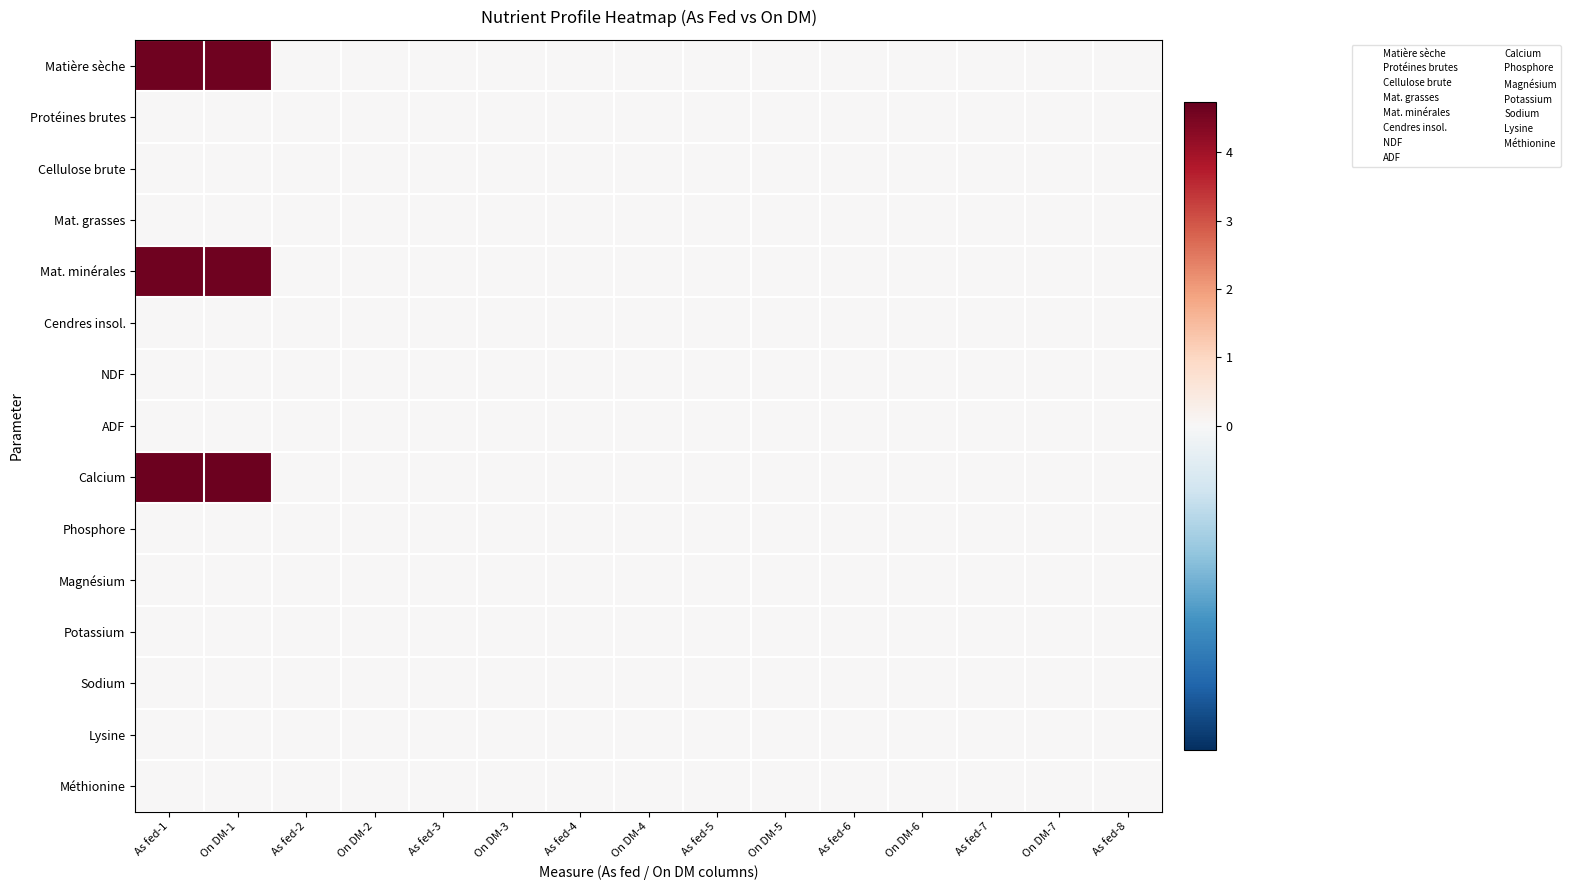

What is the total value across all series at As fed-1?

13.9